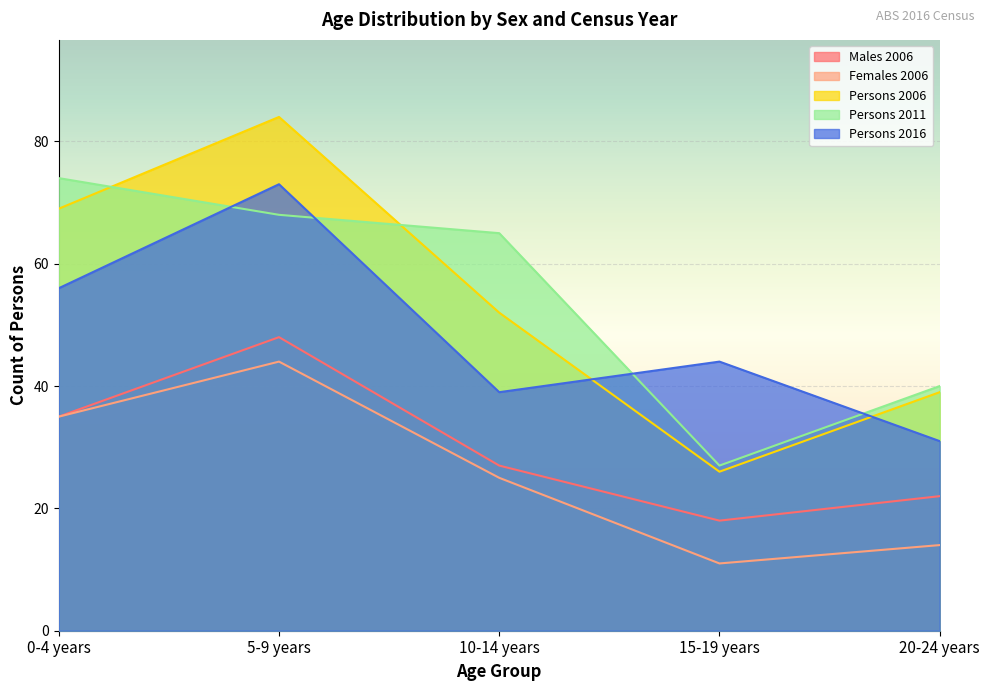

True or false: Males 2006 has more than 1 interior local peaks.

False